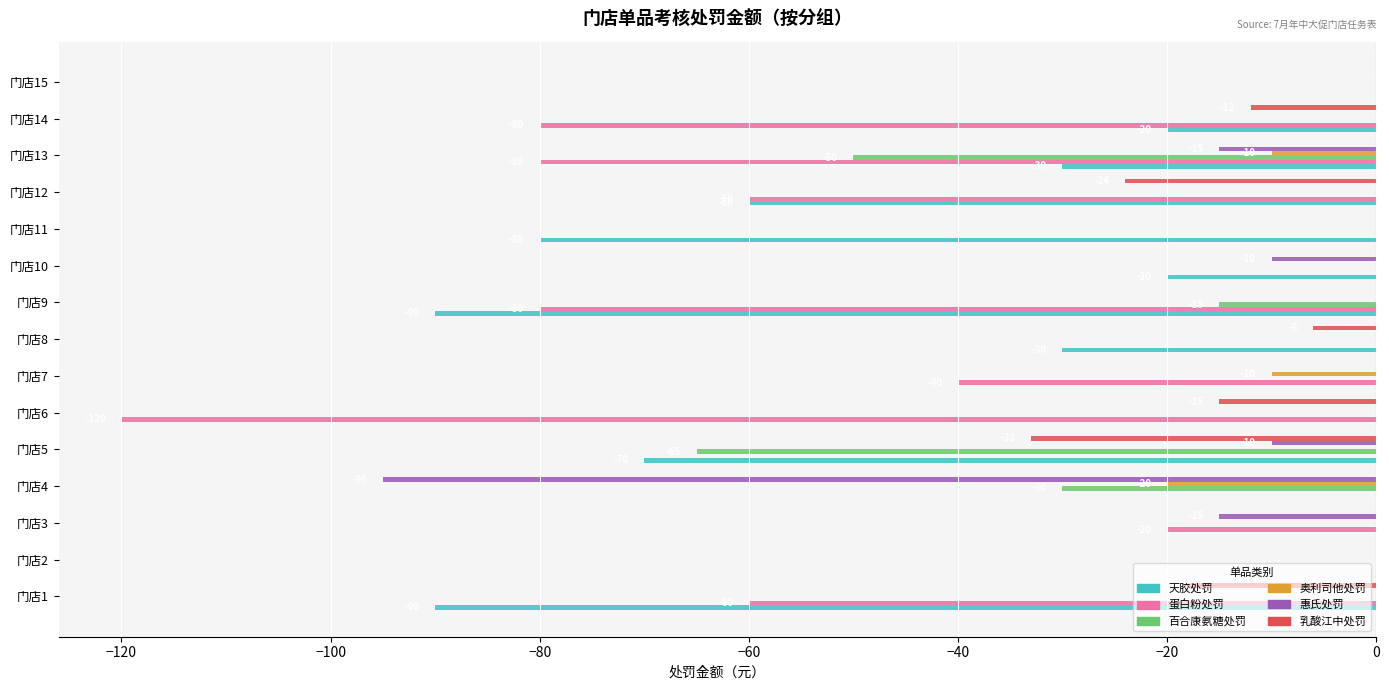

What is the sum of the 百合康氨糖处罚 values at 门店4 and 门店10?

-30